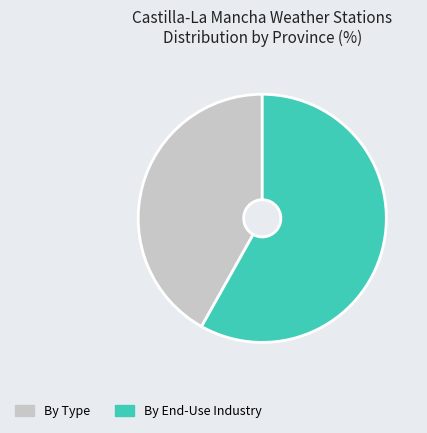

Is there a majority slice in this chart?

Yes